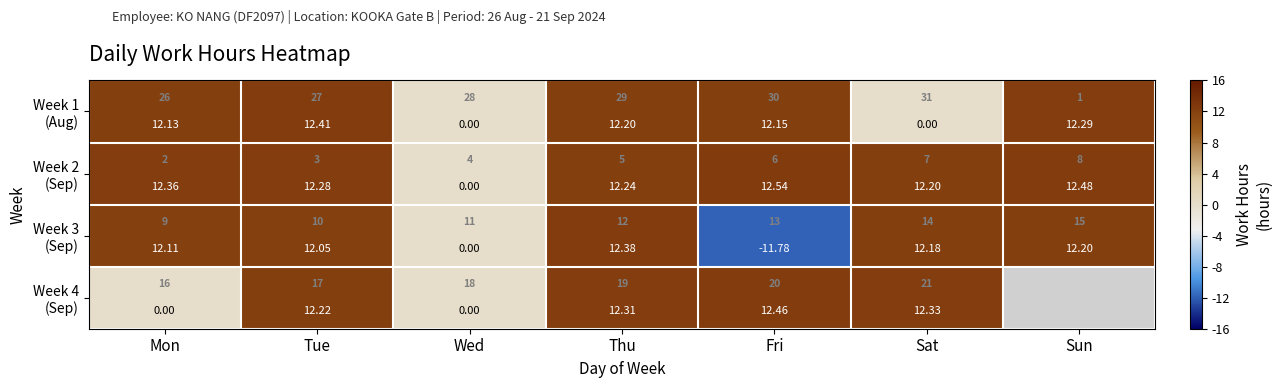

What value does the Week 1 (Aug) series have at Thu?

12.2